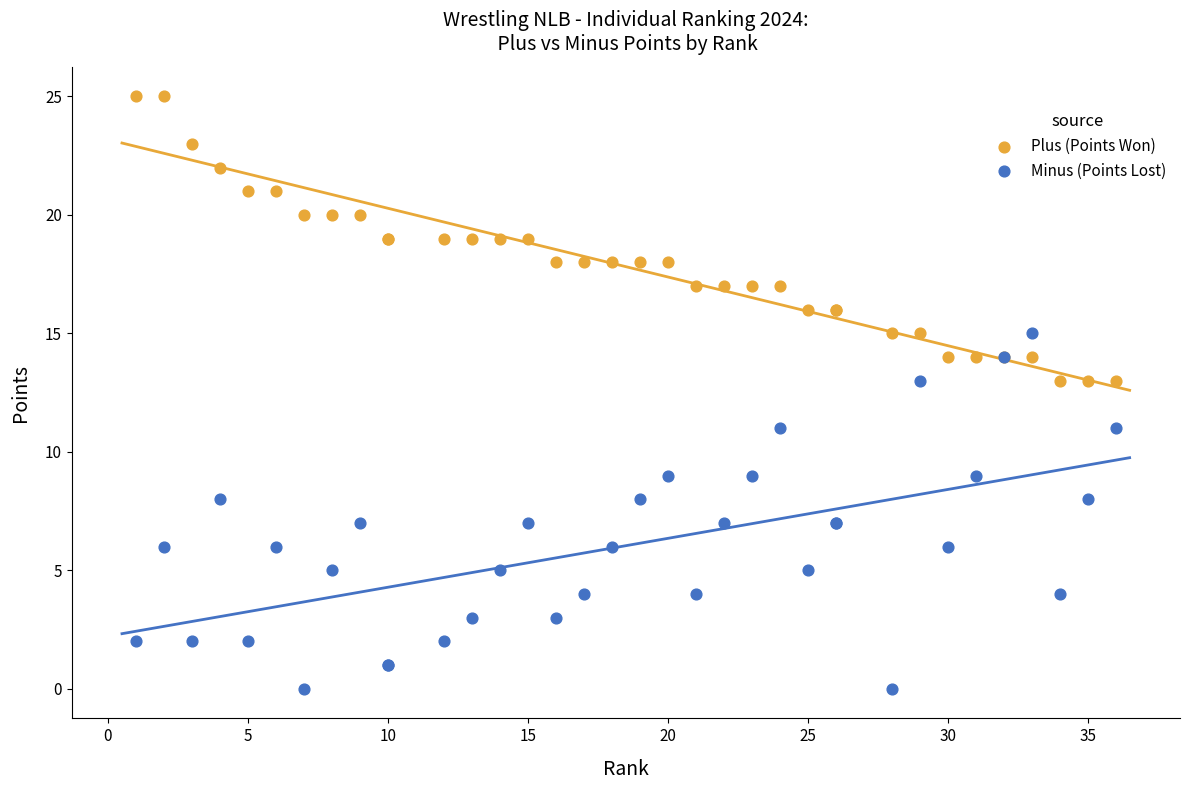

Which series has the largest Y range (max minus min)?

Minus (Points Lost)